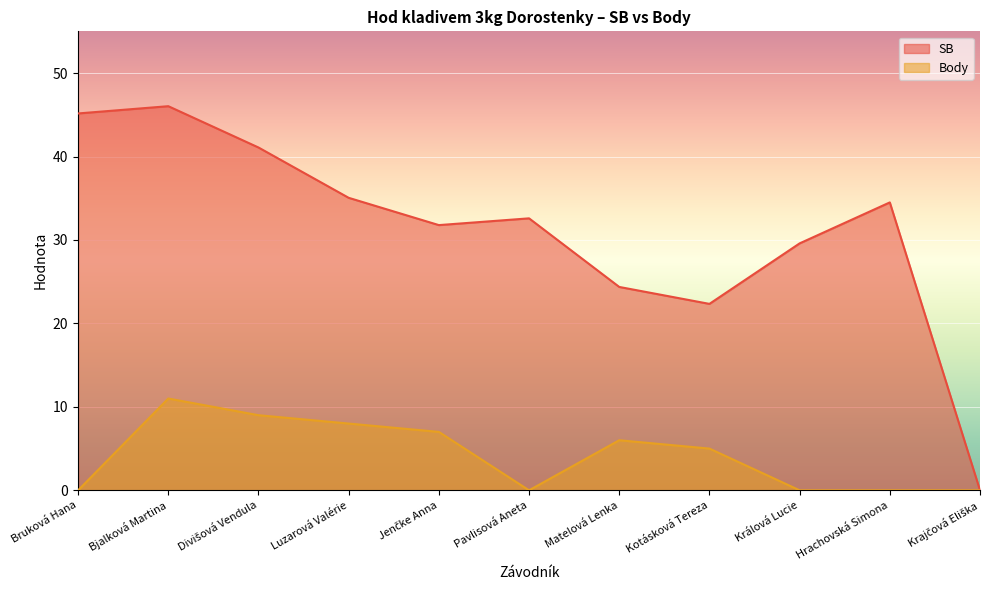

How many values in the Body series exceed 5?

5